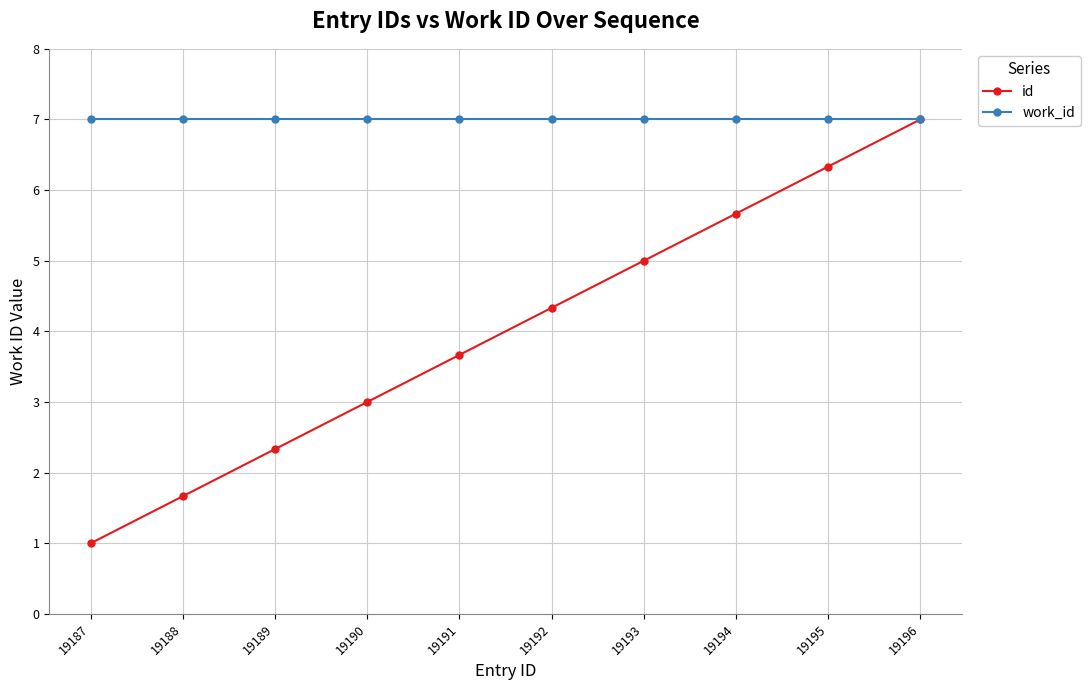

Rank the series by their average value, from highest to lowest.

work_id, id